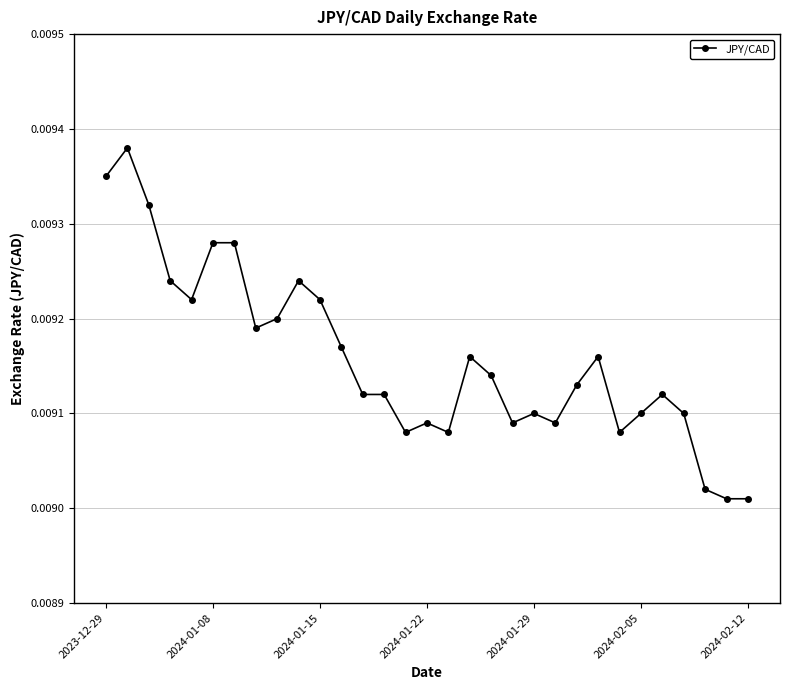

True or false: there are more than 1 points higher than both neighbors.

True